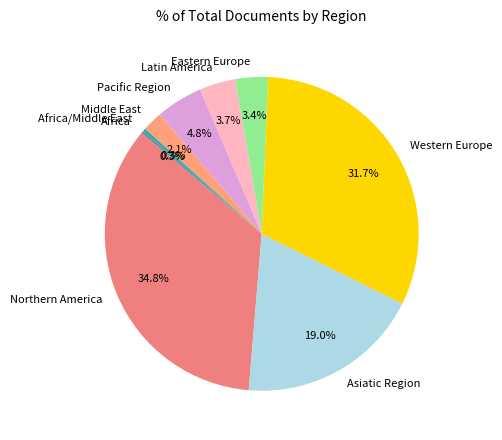

Which category has the biggest portion of the pie?

Northern America